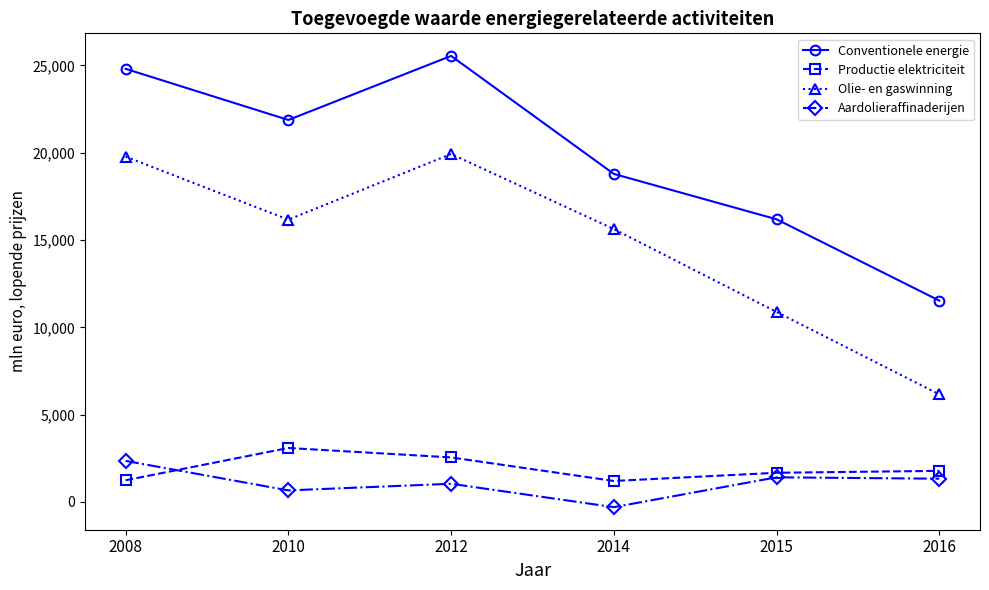

What is the value of the Conventionele energie point at the 5th from the left?

16190